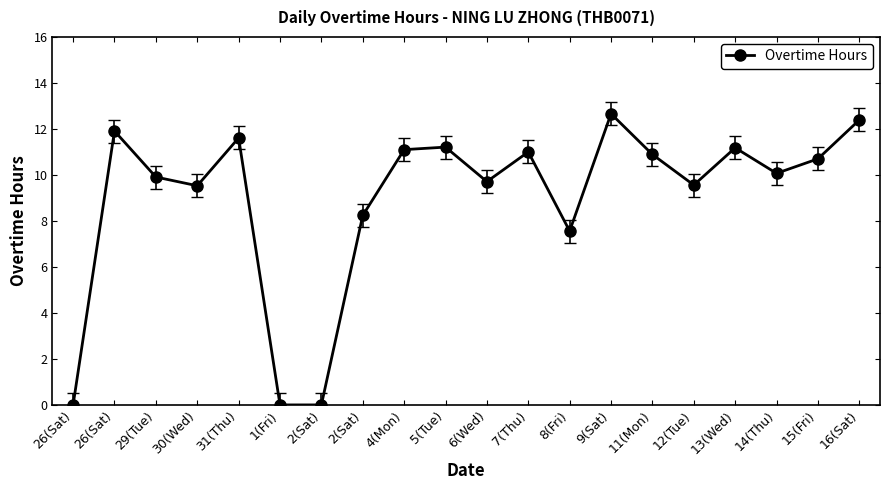

The chart shows a value of 20.1 at 13(Wed). True or false?

False